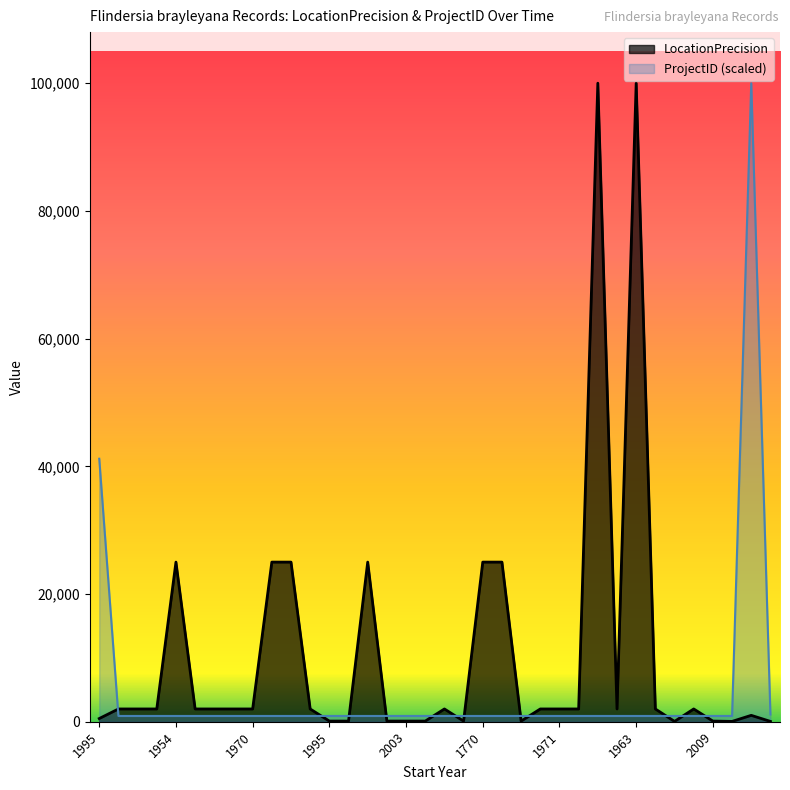

At which label does LocationPrecision first exceed 2000?

1954